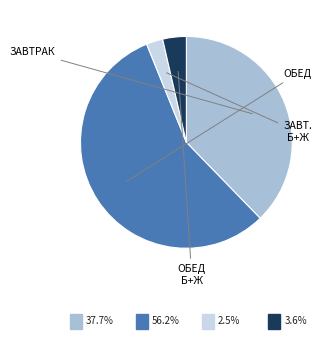

Is there any slice that represents more than half of the pie?

Yes